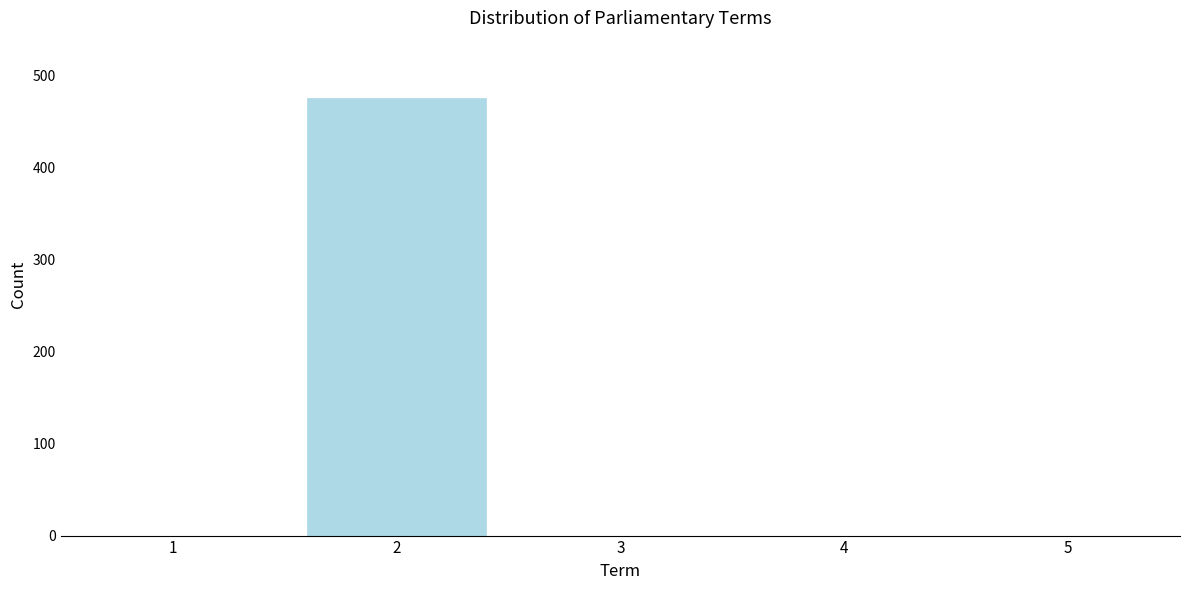

Reading left to right, transcribe all the data shown in this chart.

1=0	2=476	3=0	4=0	5=0